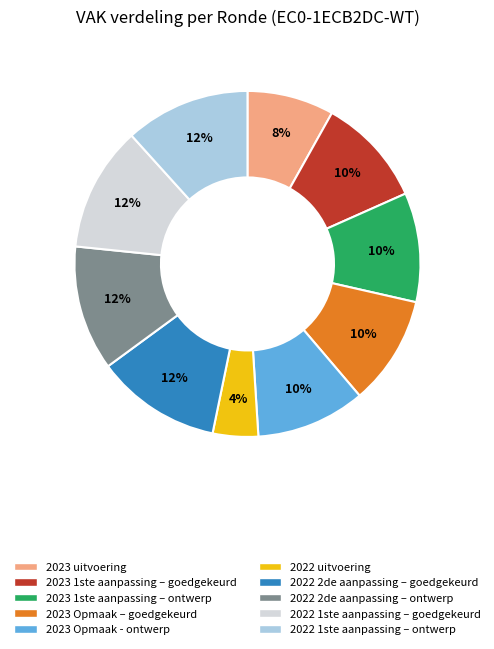

To the nearest percent, what is the average slice percentage?

10%